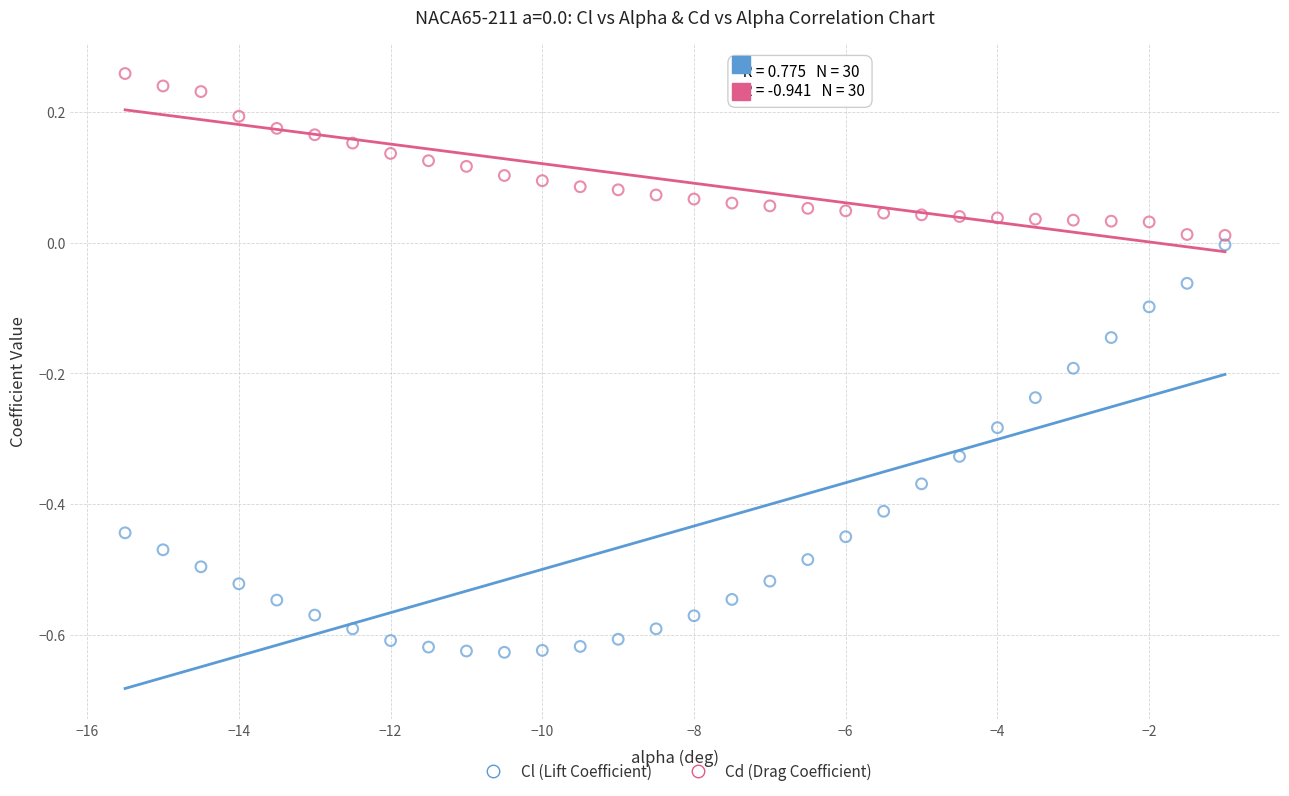

Which series has the widest spread of Y values?

Cl (Lift Coefficient)